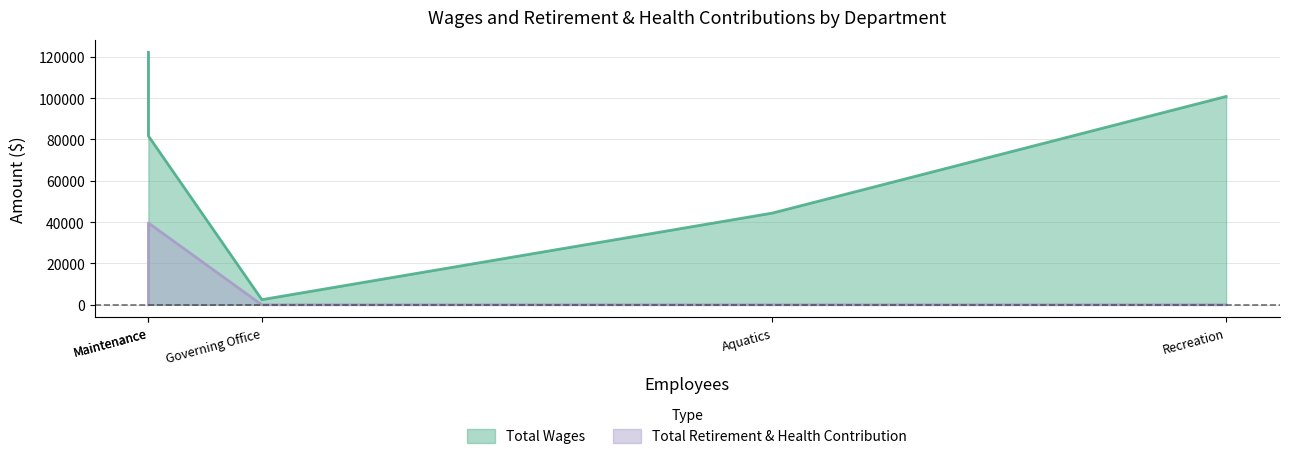

How many values in the Total Wages series are below 81693?

2